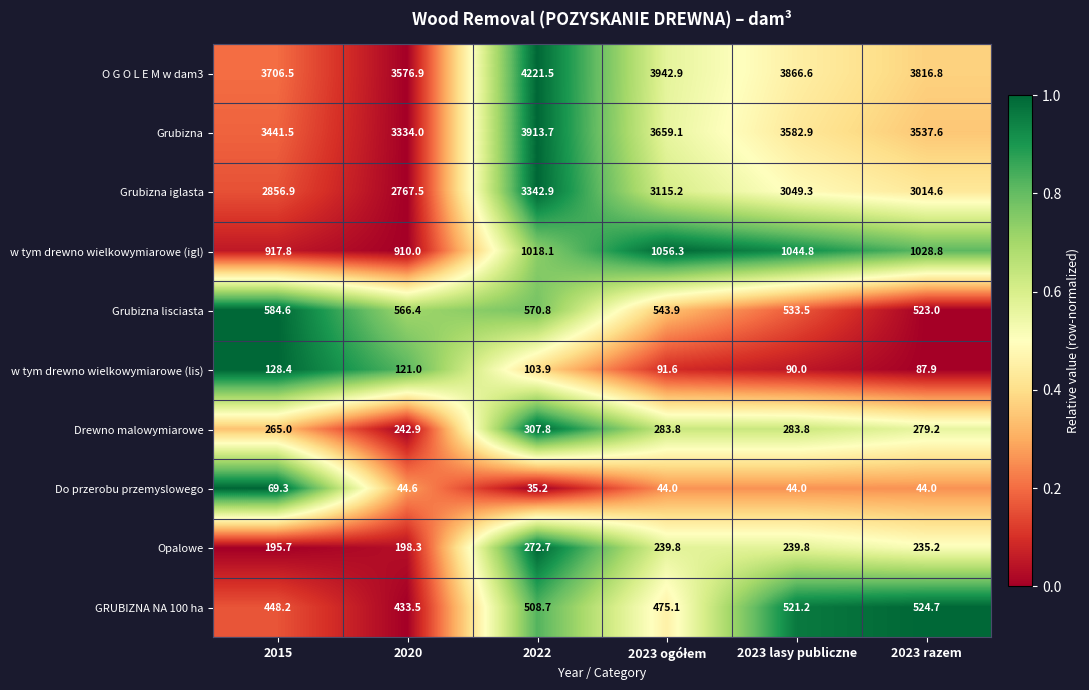

The value of Grubizna at 2022 is 5415.4. True or false?

False